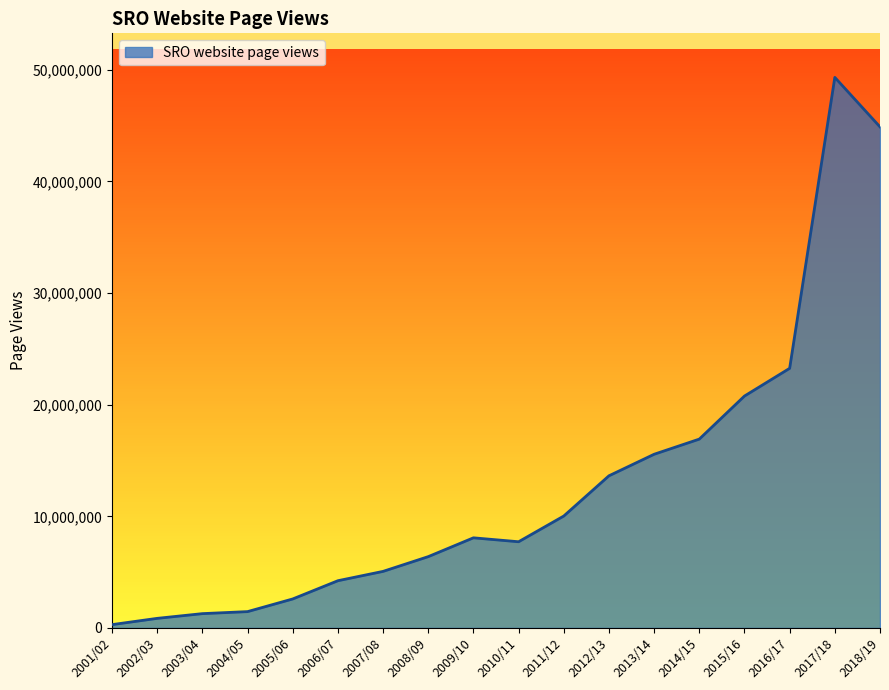

What is the greatest value displayed?

49327629